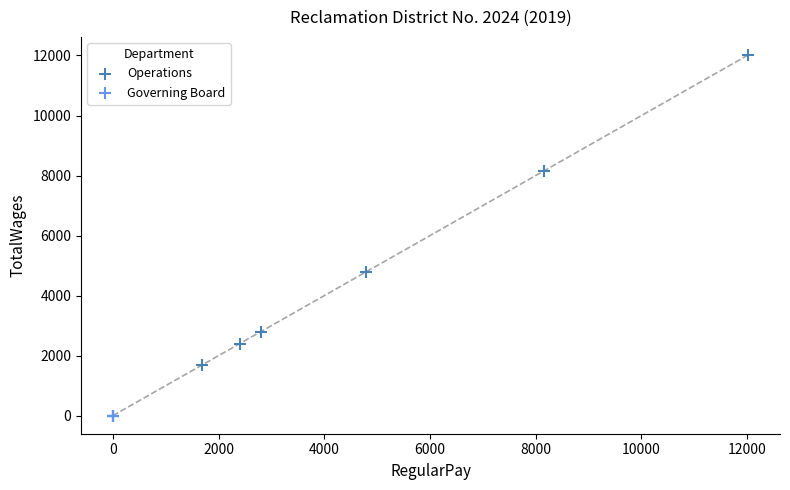

Which series contains the highest Y value?

Operations